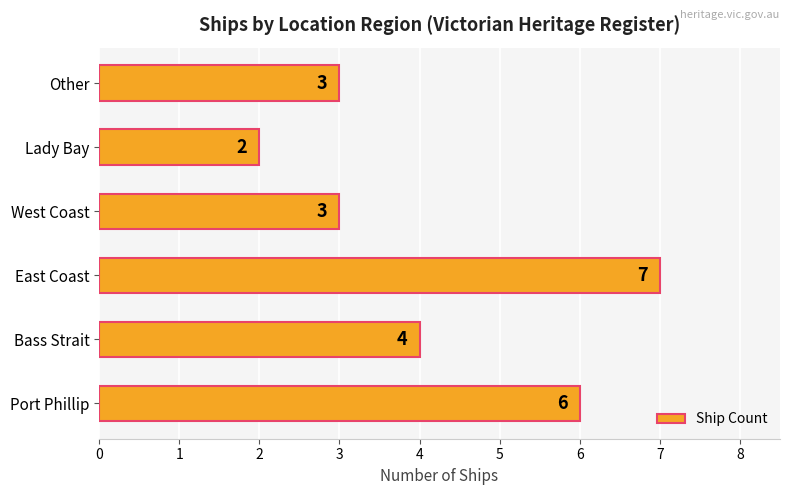

Which label corresponds to the largest value in the chart?

East Coast